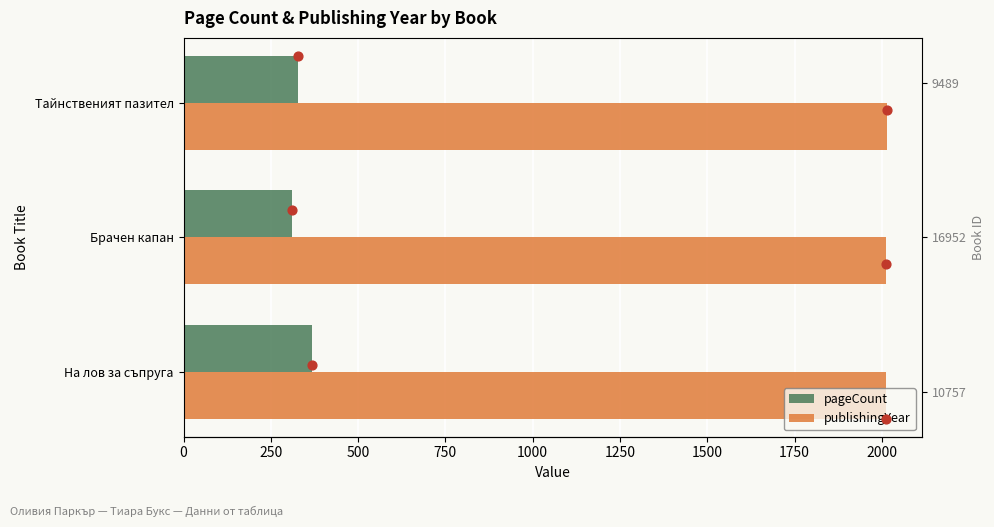

What are all the series names shown in the legend?

pageCount, publishingYear